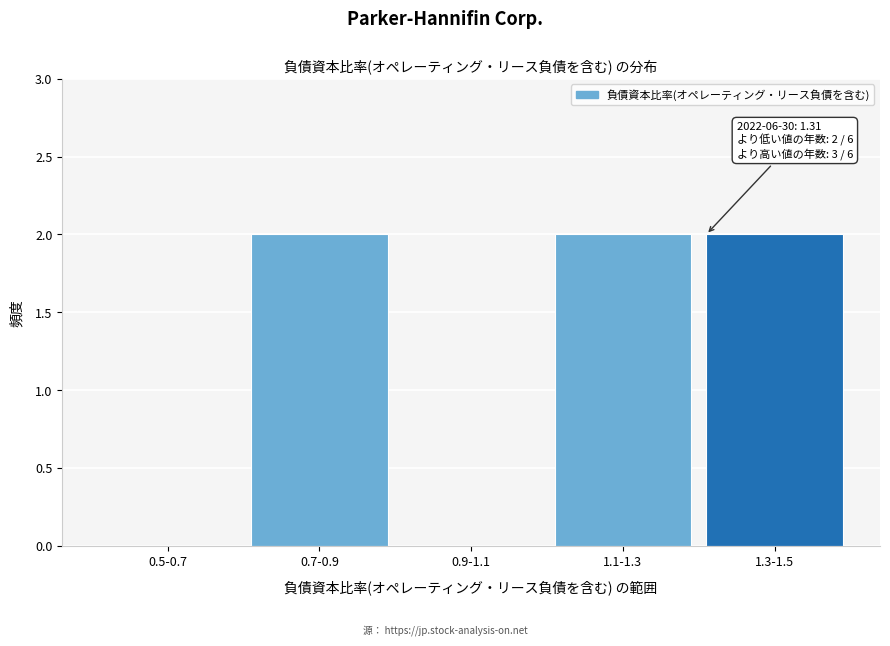

Reading left to right, extract all data points from this chart.

0.5-0.7=0	0.7-0.9=2	0.9-1.1=0	1.1-1.3=2	1.3-1.5=2